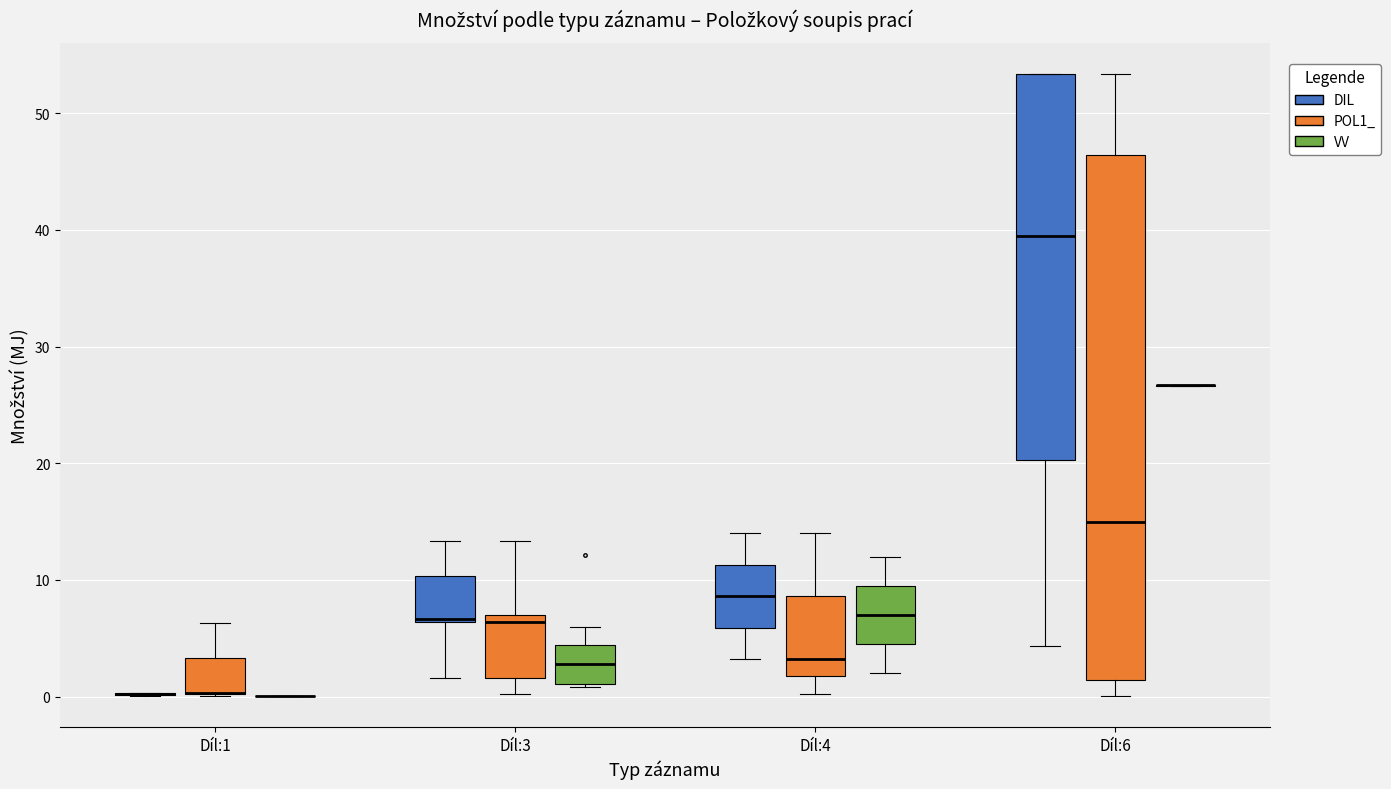

Reading left to right, read every box against the y-axis: the position of its median line, the range the box covers, and the ends of its whiskers. The values are not printed on the chart, so give them approximately, as read against the axis.

Díl:1 (DIL): box collapsed to a line at 0, whiskers 0 to 0
Díl:1 (POL1_): median 0 (drawn on the box's lower edge), box 0 to 3, whiskers 0 to 6
Díl:1 (VV): box collapsed to a line at 0, whiskers 0 to 0
Díl:3 (DIL): median 7 (drawn on the box's lower edge), box 6 to 10, whiskers 2 to 13
Díl:3 (POL1_): median 6, box 2 to 7, whiskers 0 to 13
Díl:3 (VV): median 3, box 1 to 4, whiskers 1 (just below the box's lower edge) to 6
Díl:4 (DIL): median 9, box 6 to 11, whiskers 3 to 14
Díl:4 (POL1_): median 3, box 2 to 9, whiskers 0 to 14
Díl:4 (VV): median 7, box 5 to 10, whiskers 2 to 12
Díl:6 (DIL): median 39, box 20 to 53, whiskers 4 to 53
Díl:6 (POL1_): median 15, box 1 to 46, whiskers 0 to 53
Díl:6 (VV): box collapsed to a line at 27, whiskers 27 to 27